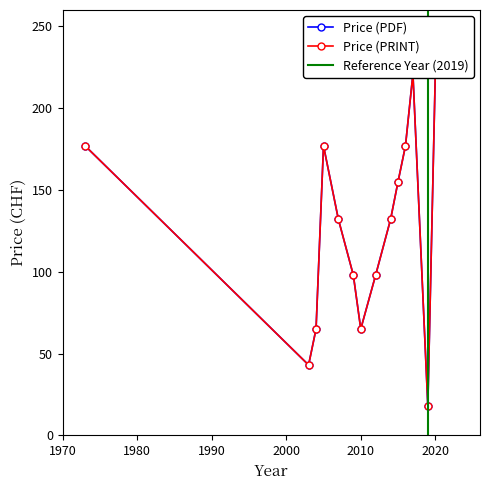

Which label corresponds to the largest value in the chart?

2017